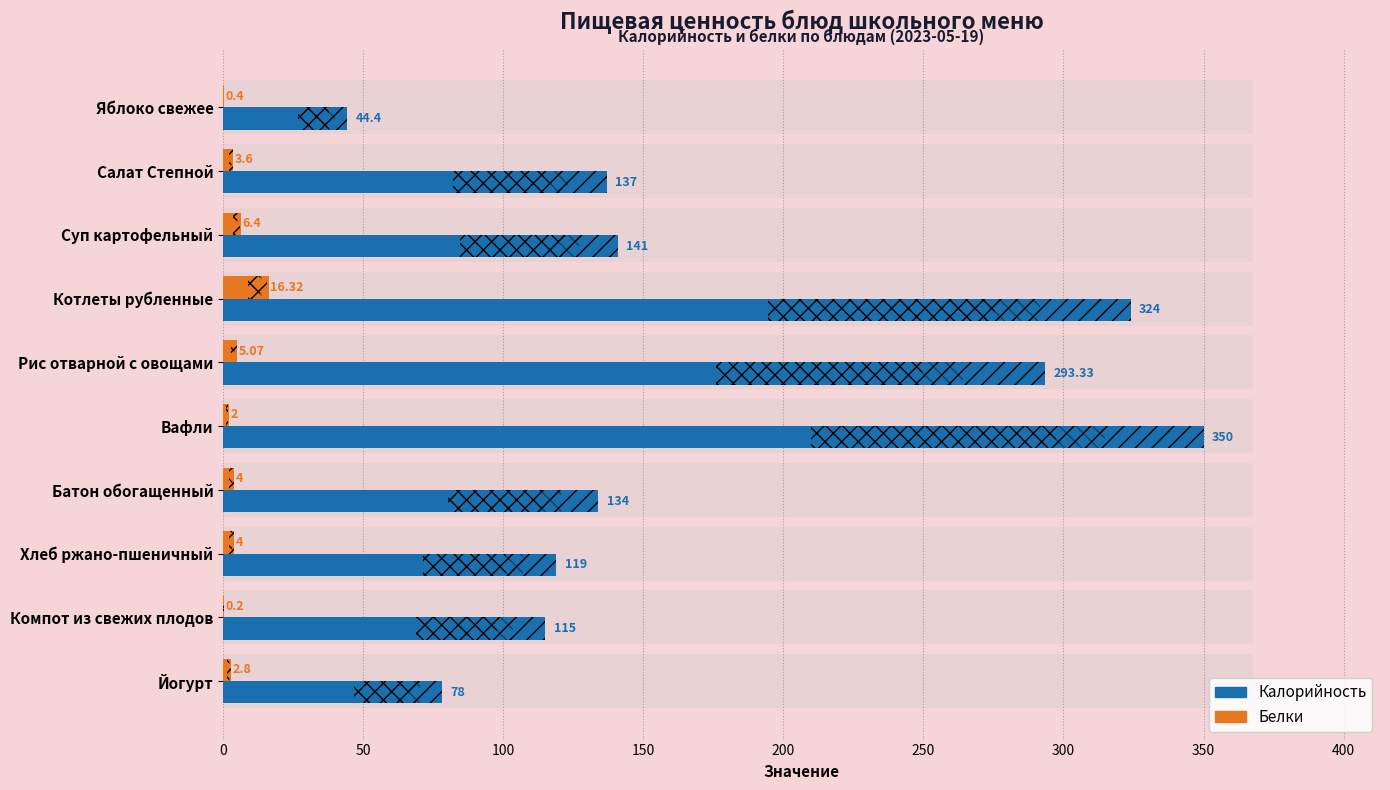

What is the value of the Белки bar at the 4th from the left?

16.3